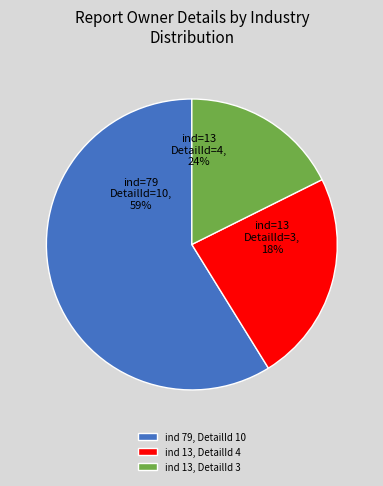

What is the largest slice in the pie chart?

ind=79 (rptOwnerDetailsId=10)